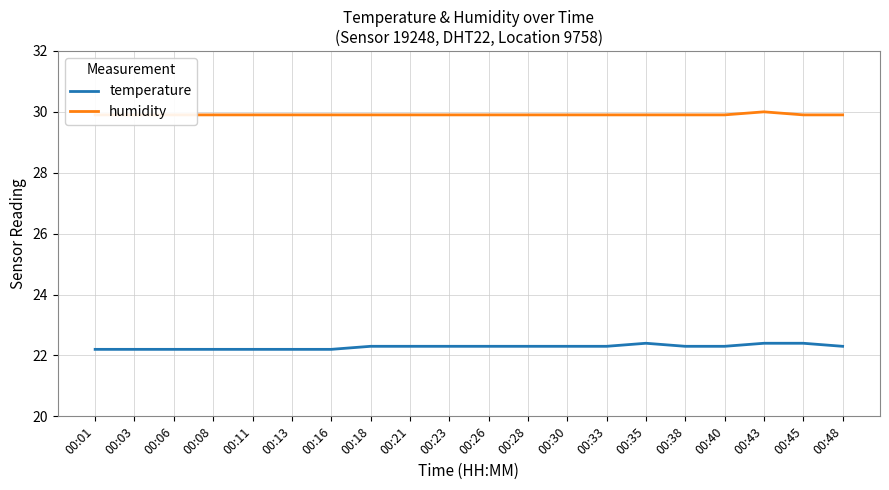

In humidity, how many points are higher than both neighbors (excluding endpoints)?

1